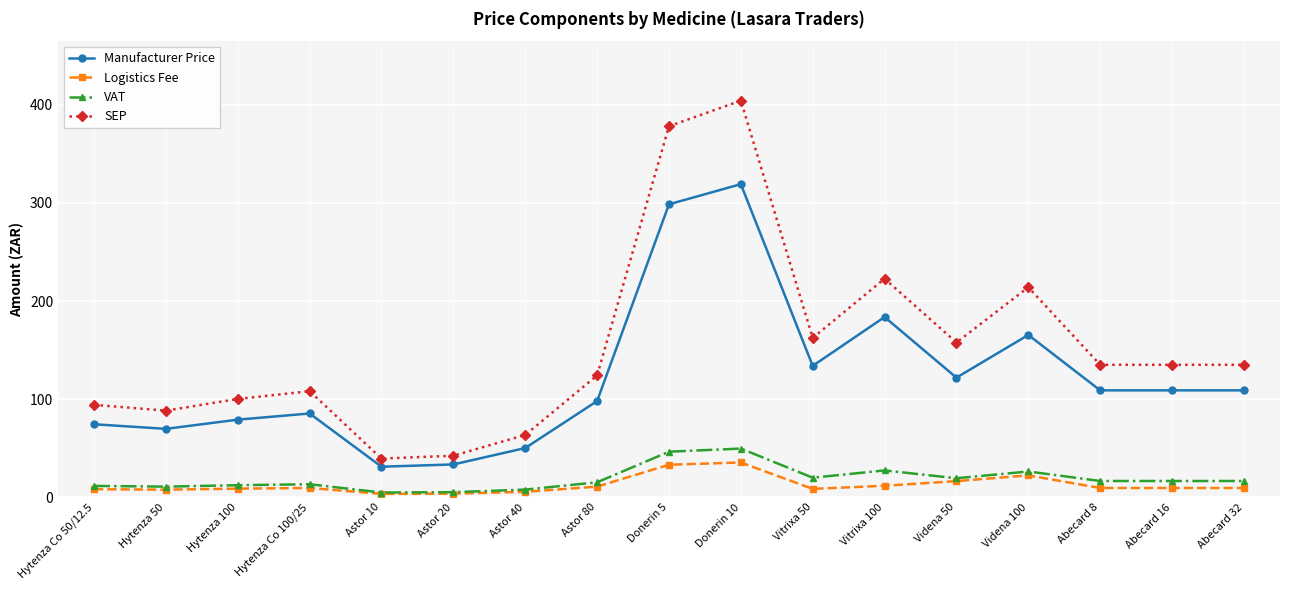

What is the value of the VAT point at the 12th from the left?

27.4